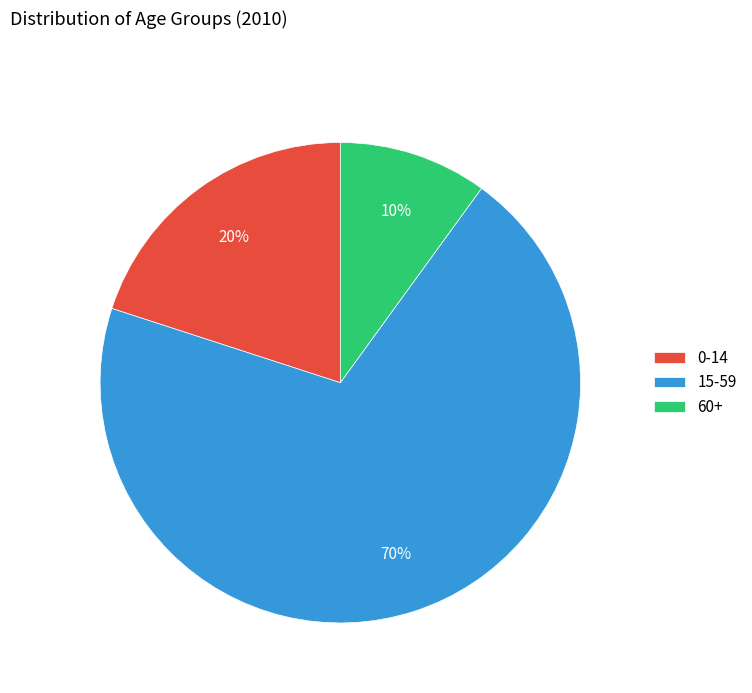

Is the sum of 15-59 and 0-14 greater than half?

Yes